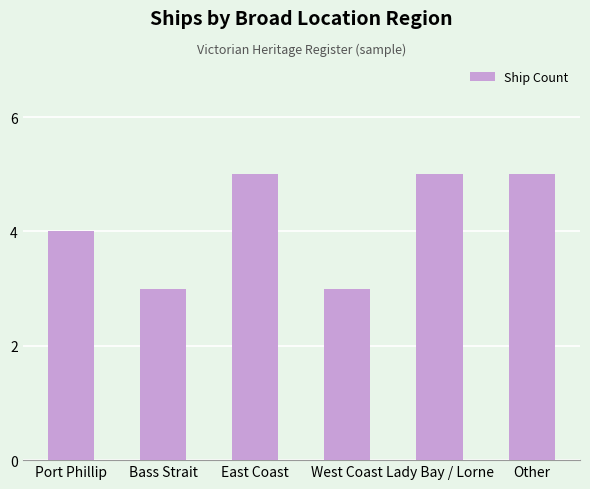

The chart shows a value of 3 at West Coast. True or false?

True